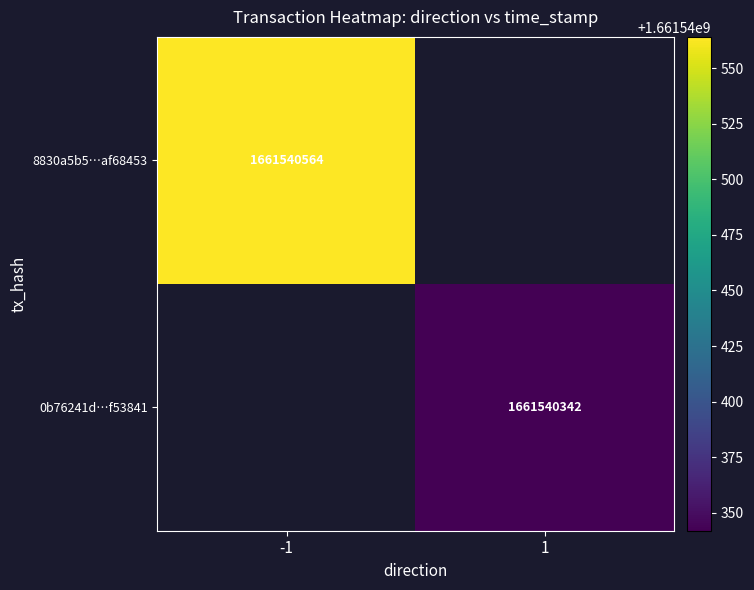

True or false: 0b76241dffc117ce36feafd78fb90094ef53841 has a value of 1661540342 at 1.

True